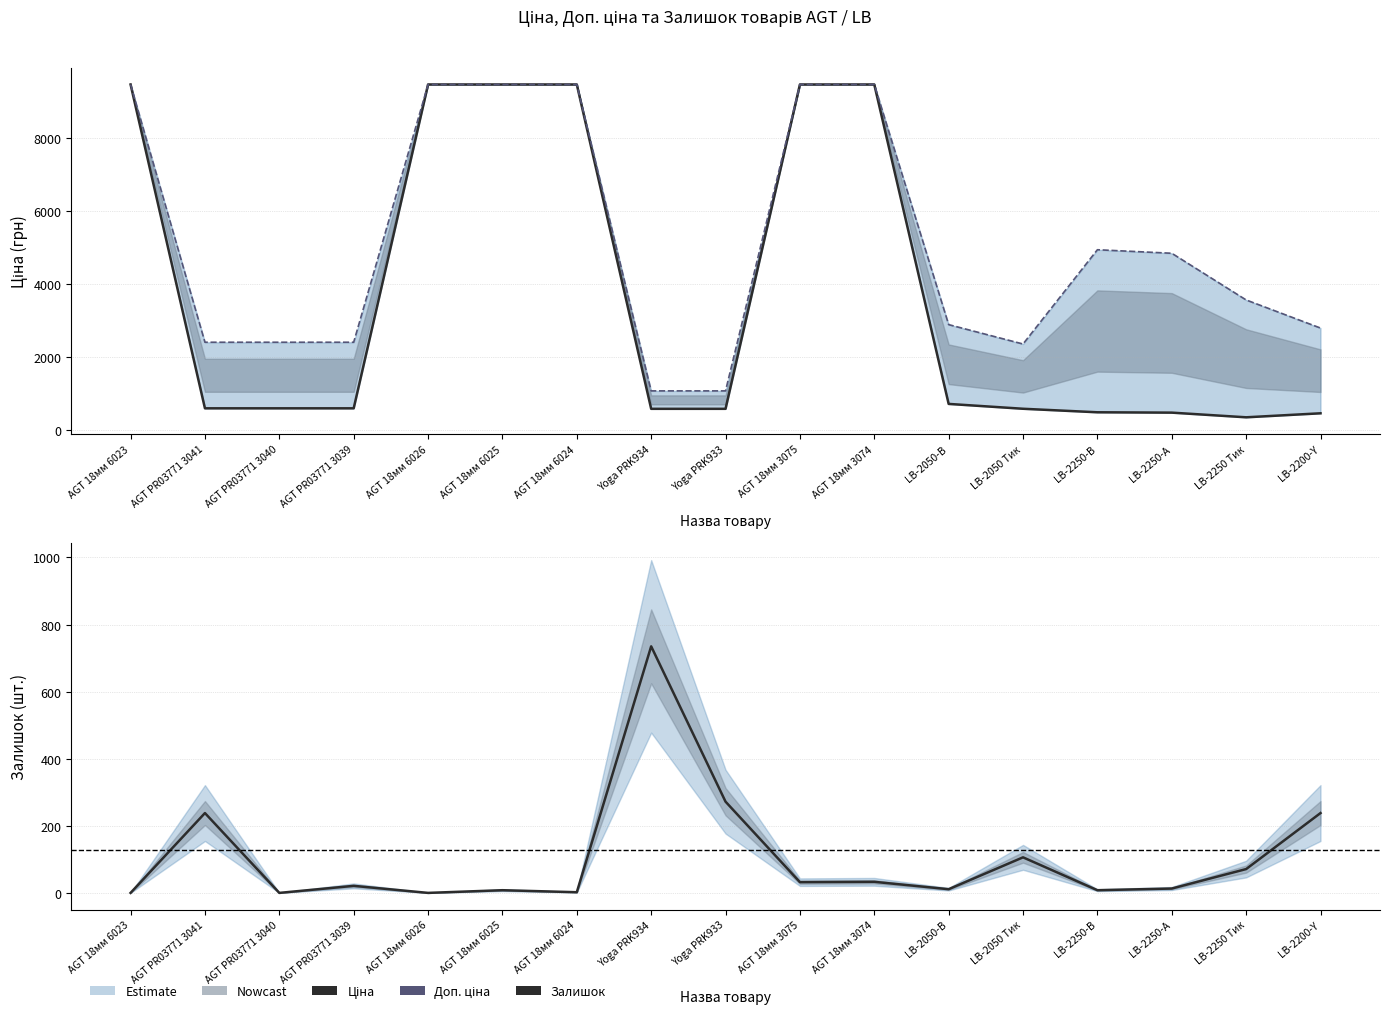

Is it true that Залишок equals 1262.5 at Yoga PRK934?

False